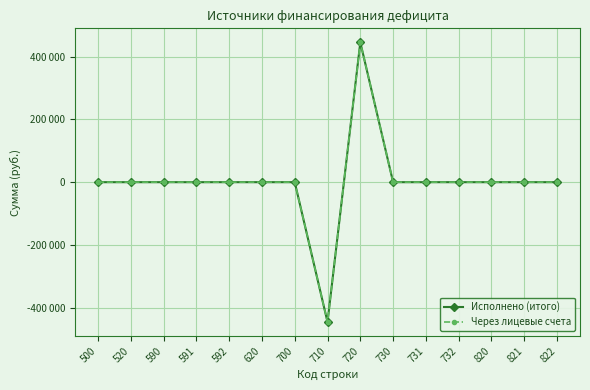

Does the chart have visible grid lines?

Yes